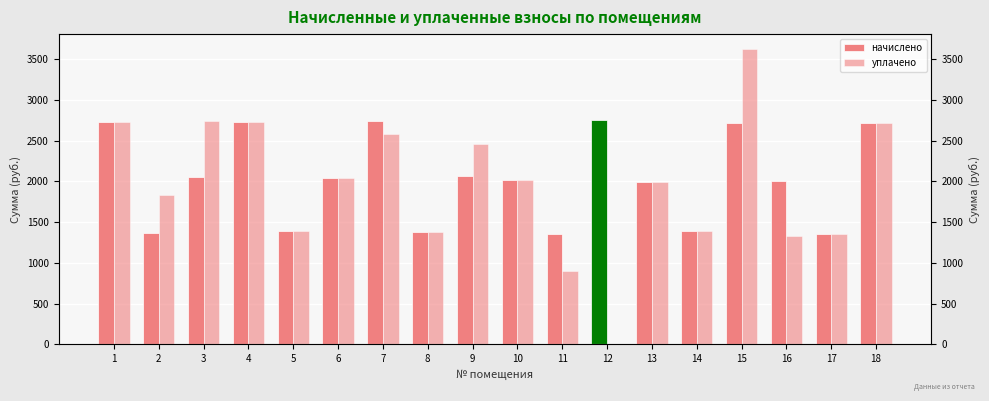

Is it true that уплачено equals 1990.5 at 5?

False